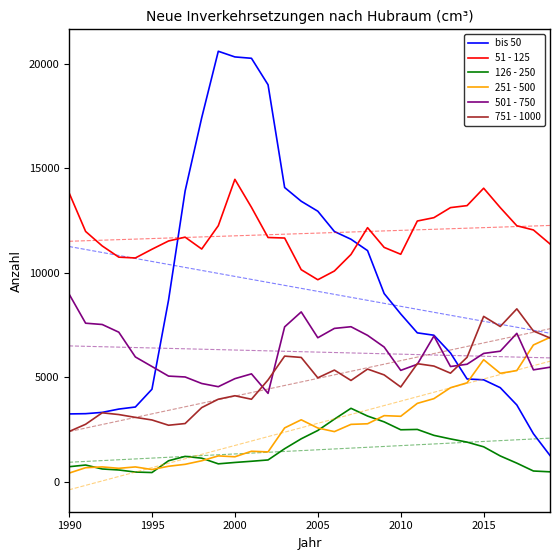

What is the difference between the maximum and second lowest values in the 51 - 125 series?

4386